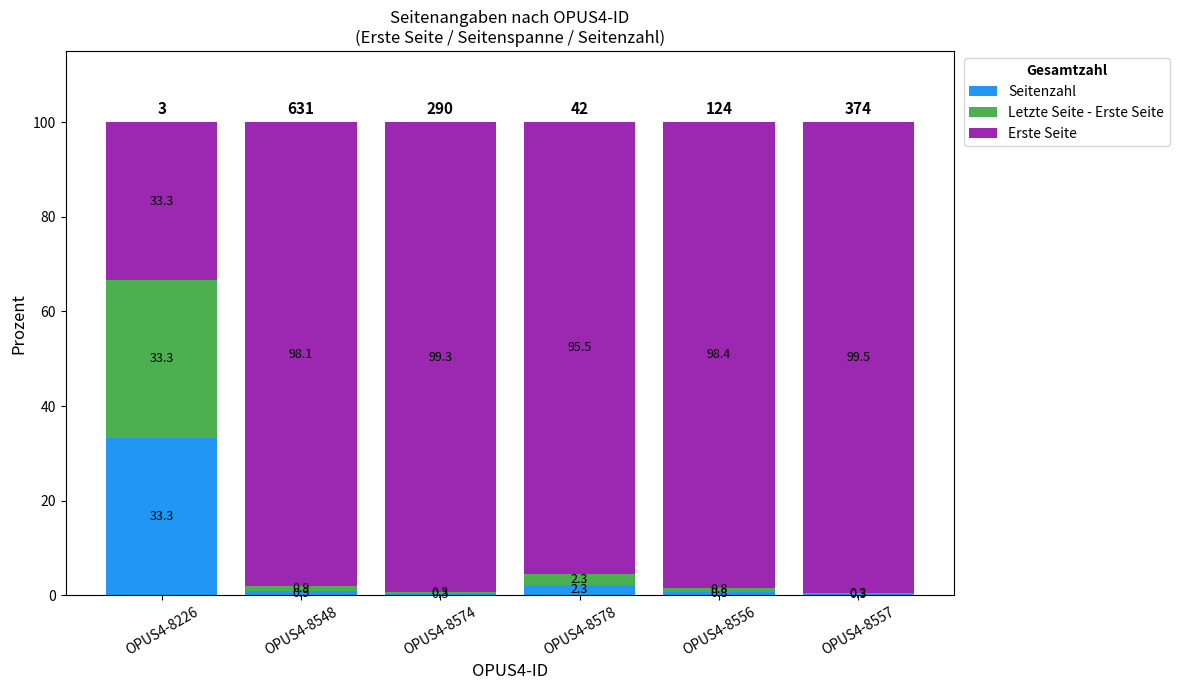

Count the number of data series in this chart.

3